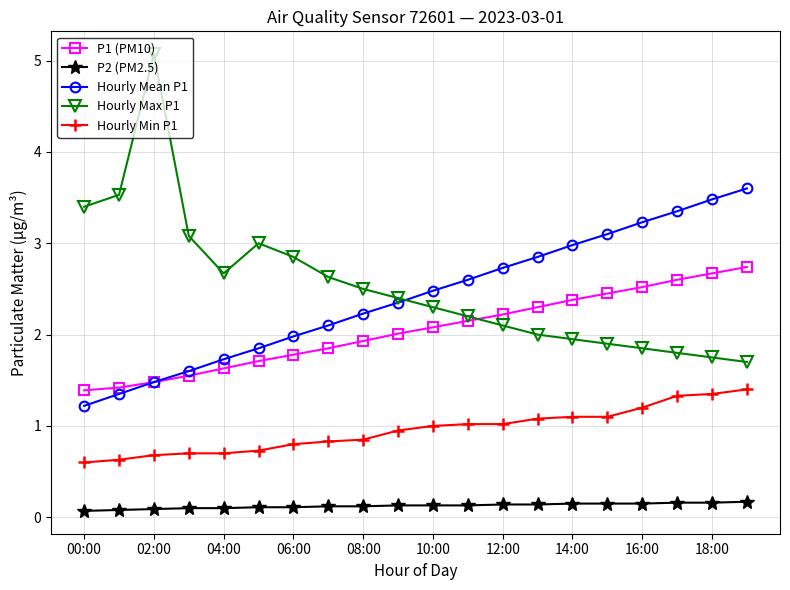

True or false: P2 (PM2.5) and Hourly Mean P1 cross at least once.

False